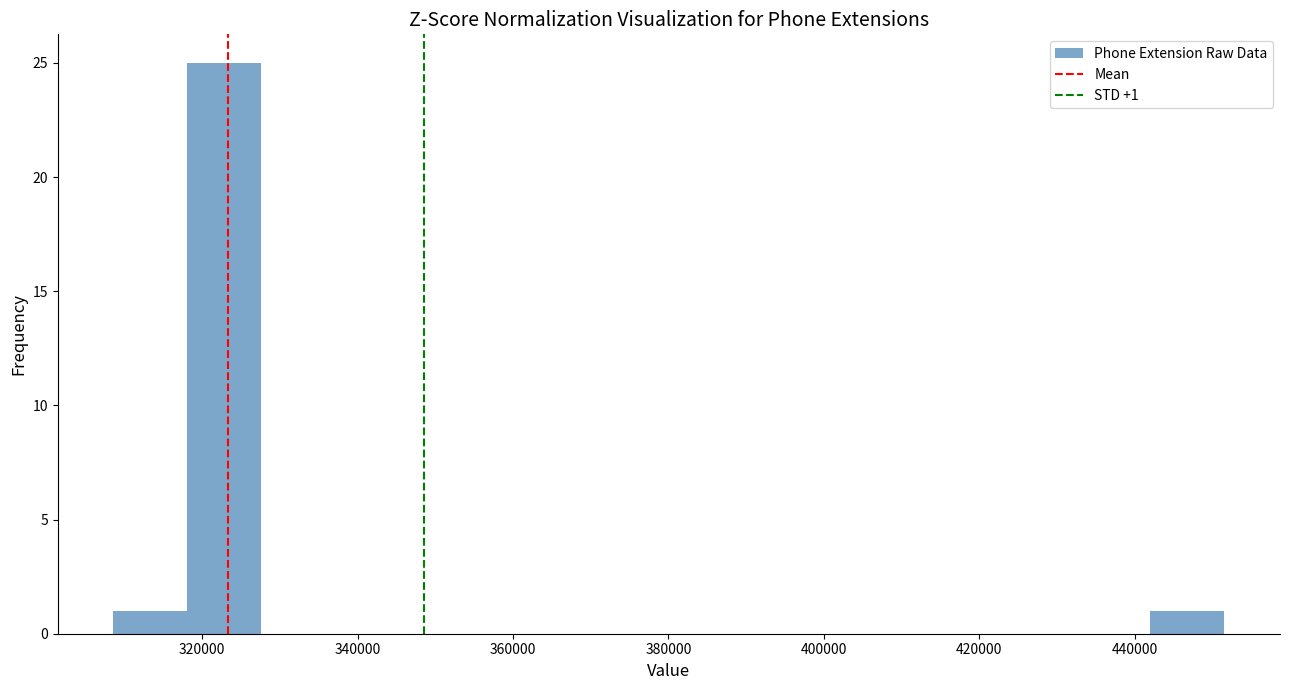

Which range on the x-axis has the tallest bar?

318000 to 328000